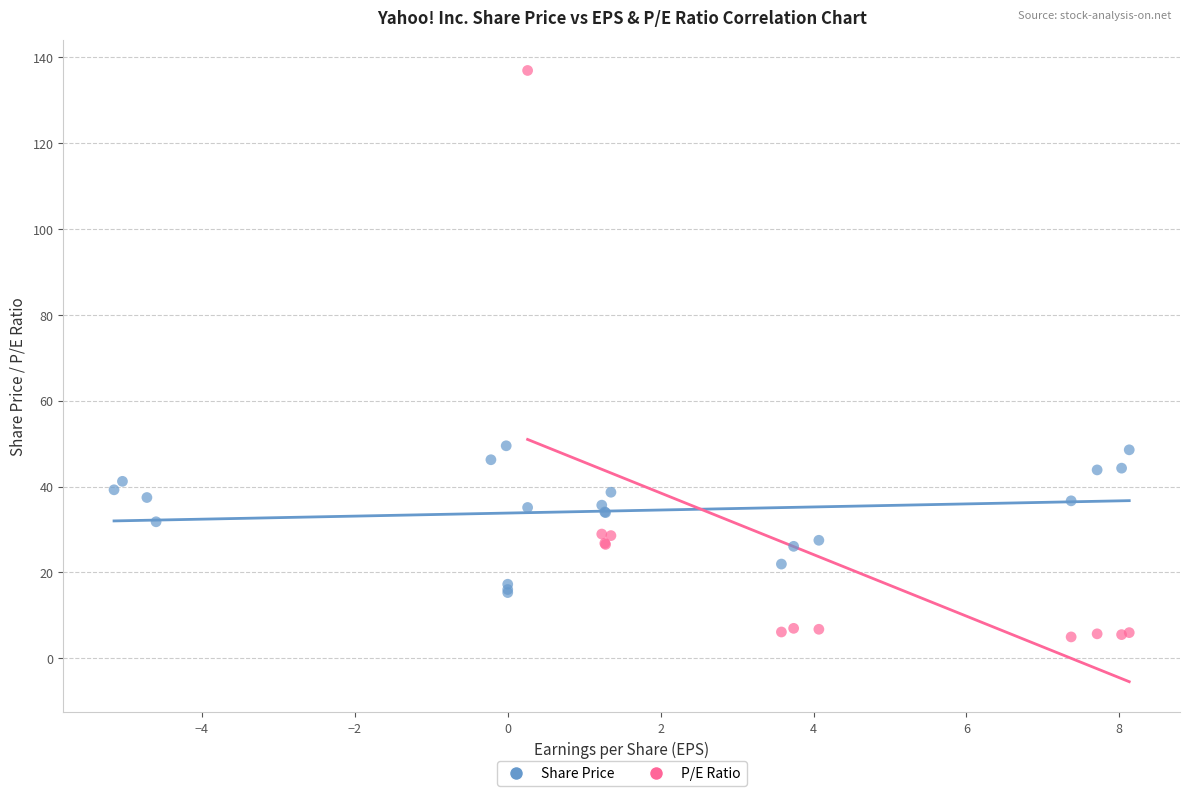

Which series has the largest Y range (max minus min)?

P/E Ratio